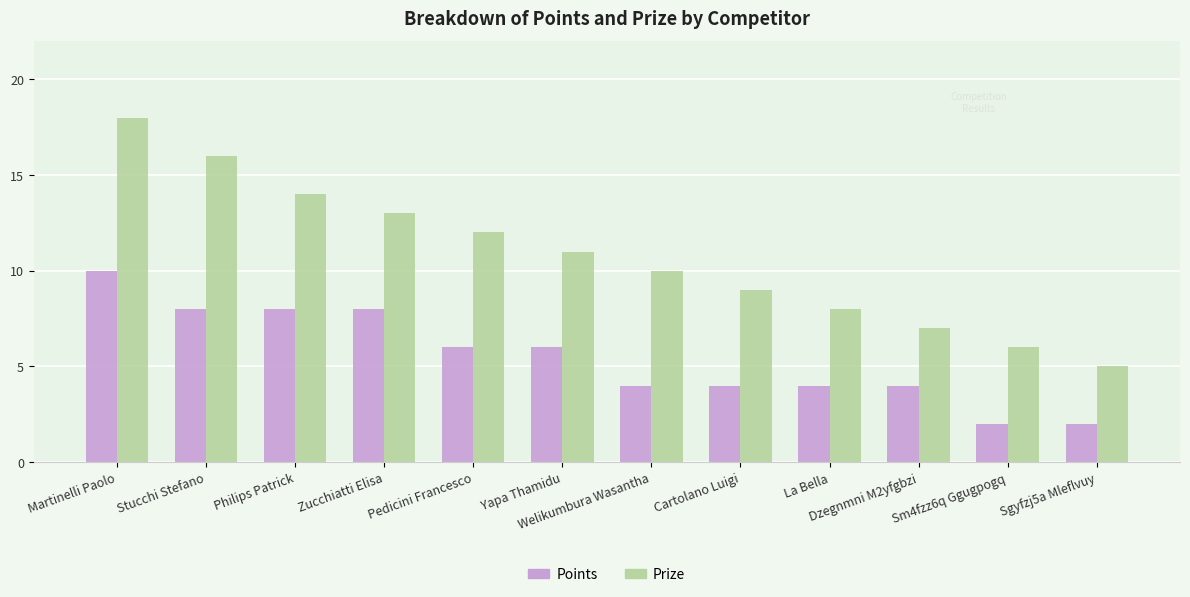

What is the average value of the Prize series?

11